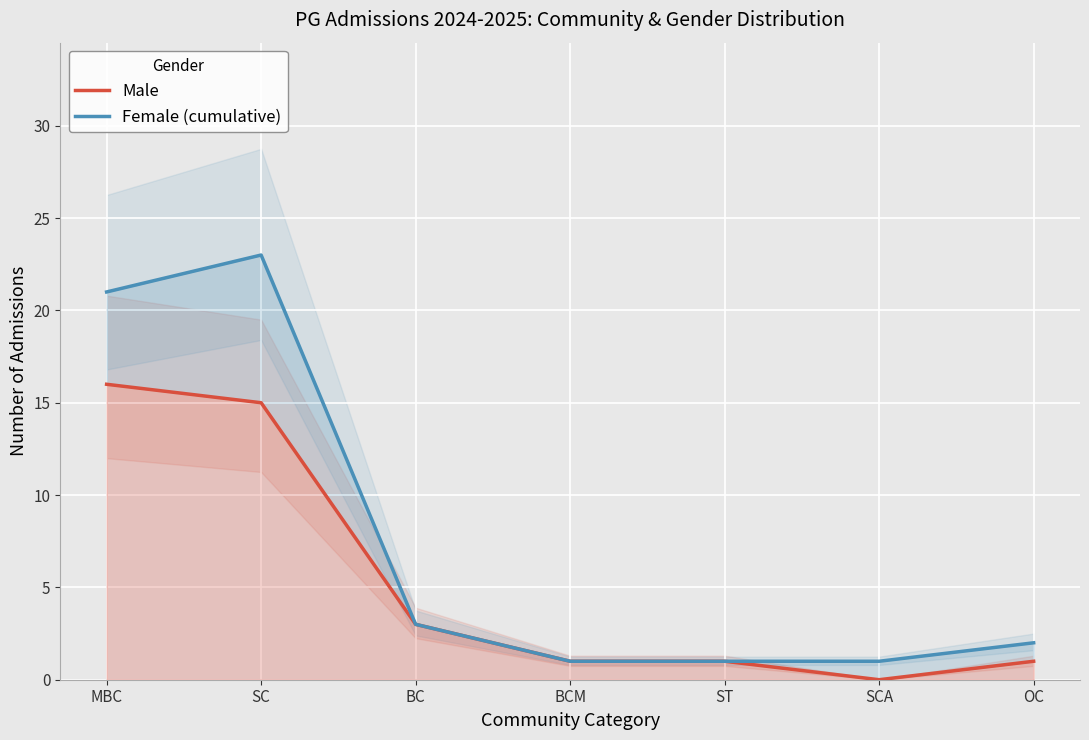

How many values in Male are above zero?

6